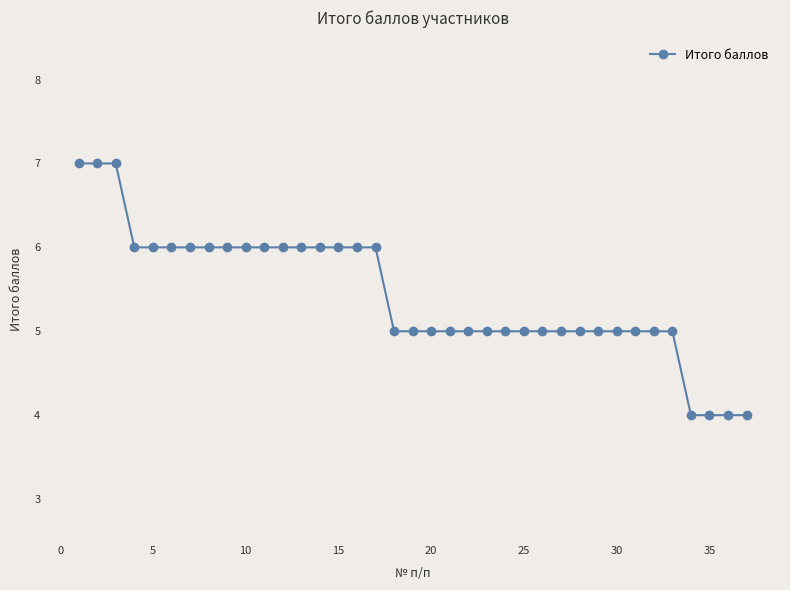

What is the value of the 11th point from the left?

6